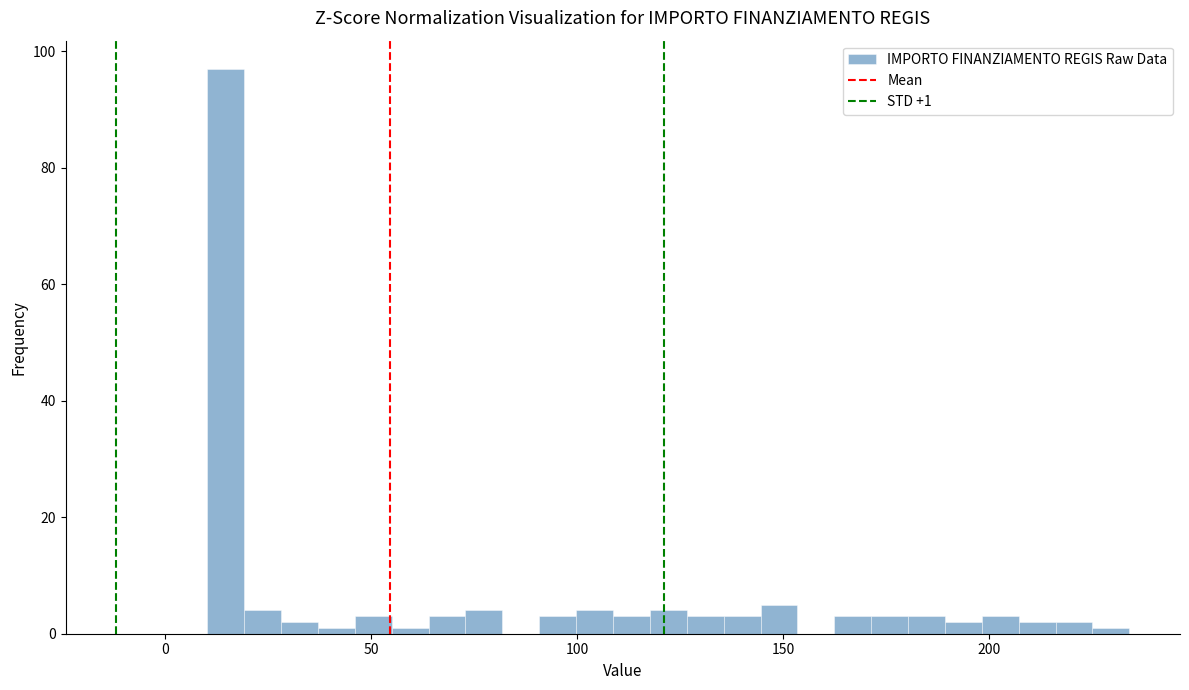

Read against the x-axis, roughly where is the centre of the tallest bar?

15